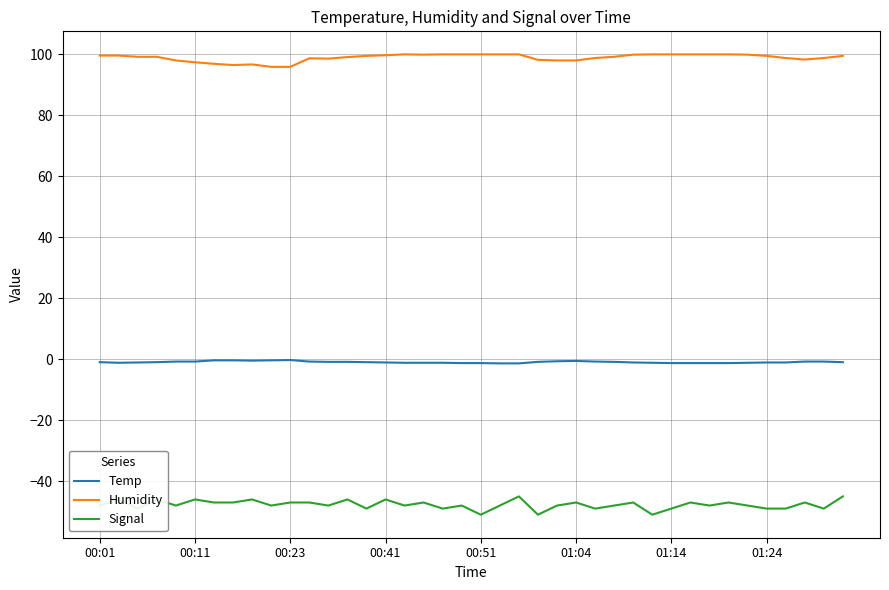

What is the difference between the maximum and minimum values in the Humidity series?

4.1